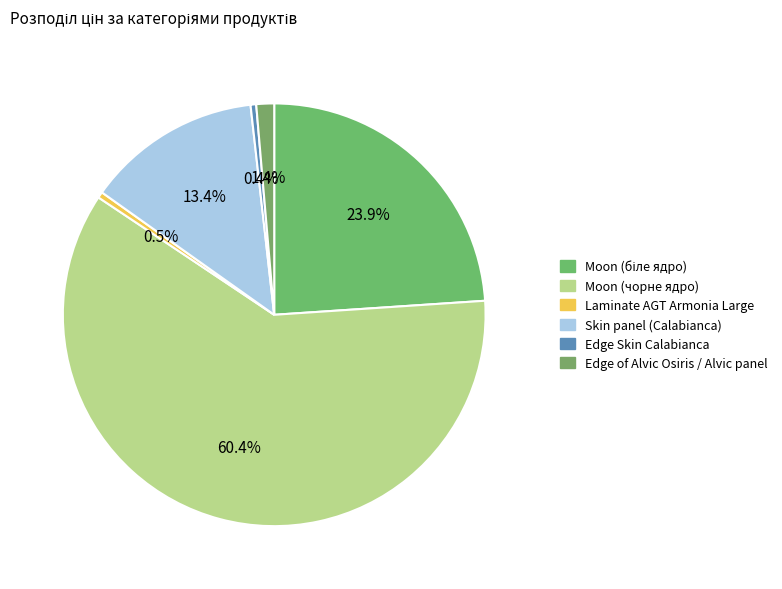

Is there any slice that represents more than half of the pie?

Yes